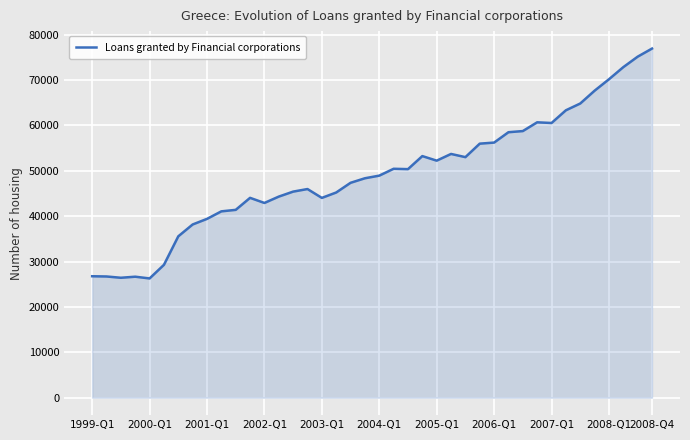

What is the sum of all values?

1969108.9